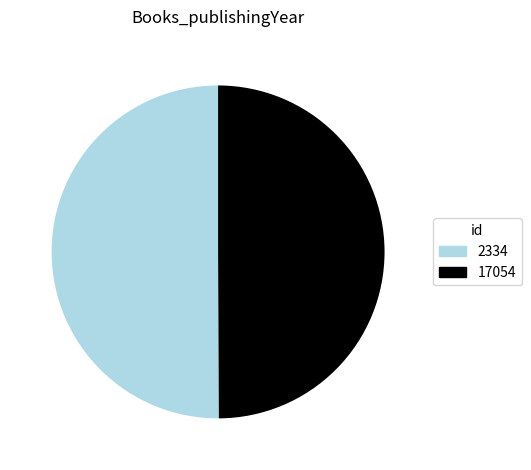

Is it true that 17054 is 50% of the pie?

True